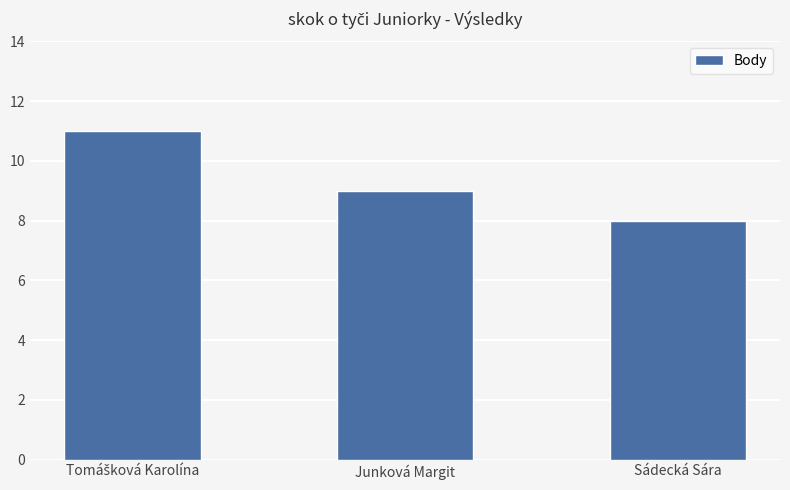

True or false: the data shows 6 at Sádecká Sára.

False